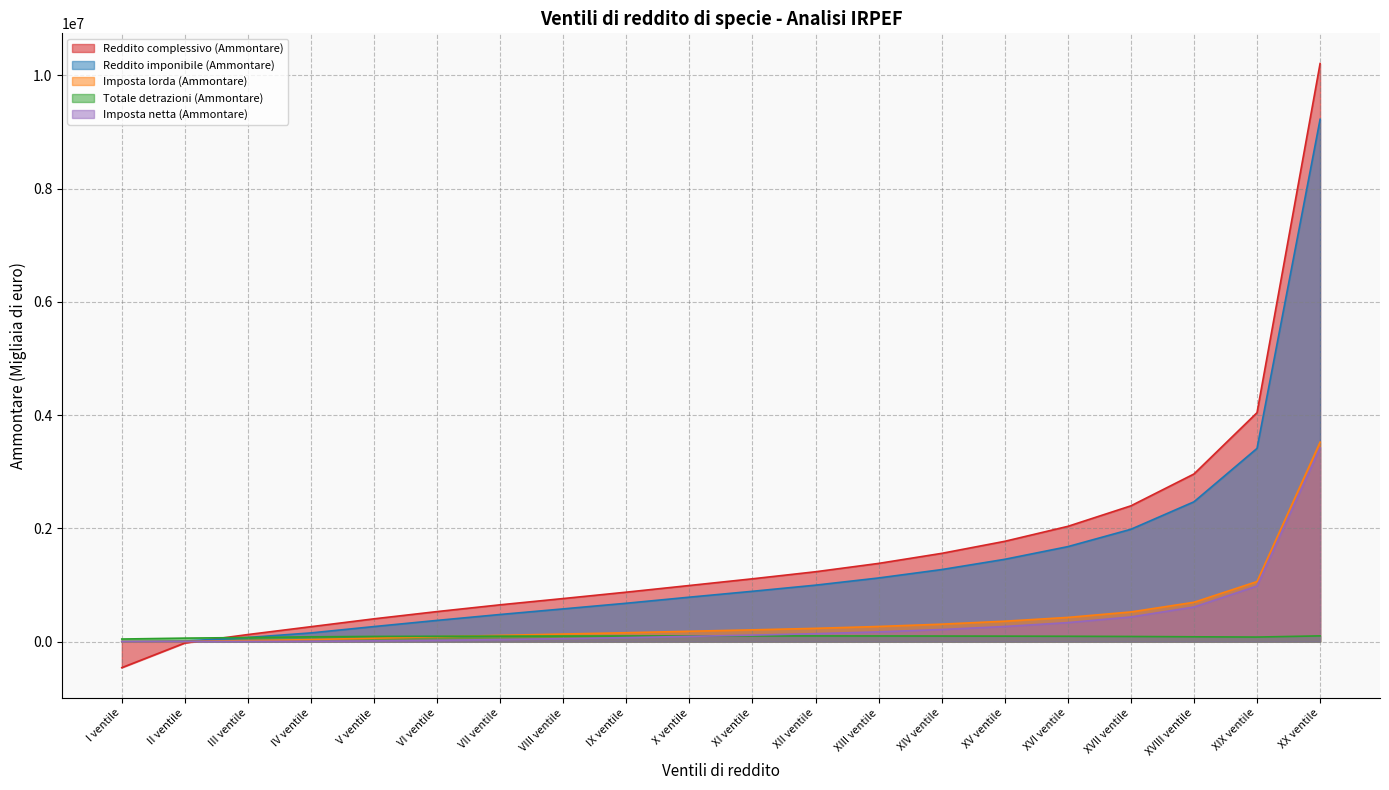

Which category has the lowest value in the Reddito imponibile (Ammontare) series?

I ventile